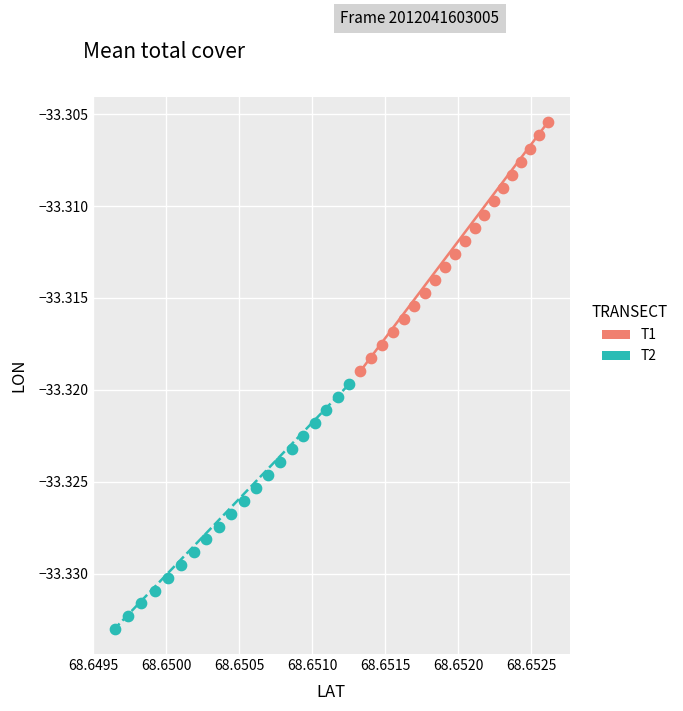

Which series has the largest Y range (max minus min)?

T1